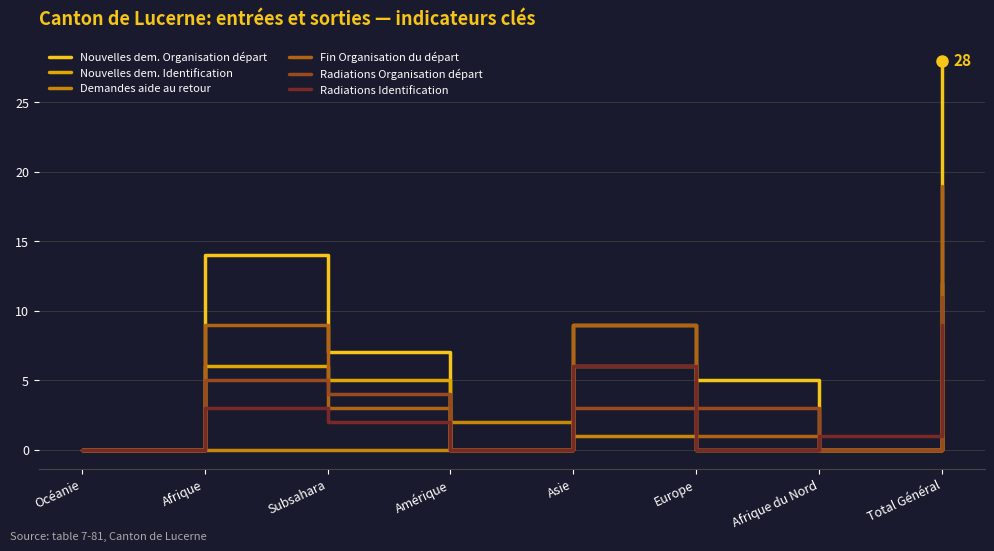

Which series has the largest total across all categories?

Nouvelles dem. Organisation départ